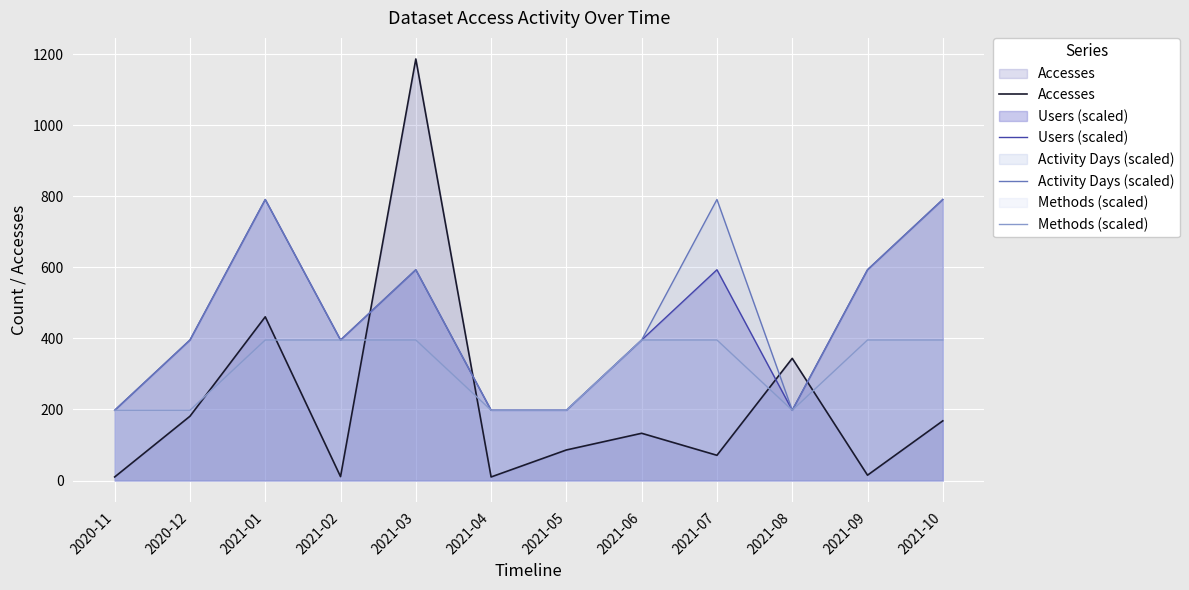

At which category is the sum across all series the highest?

2021-03